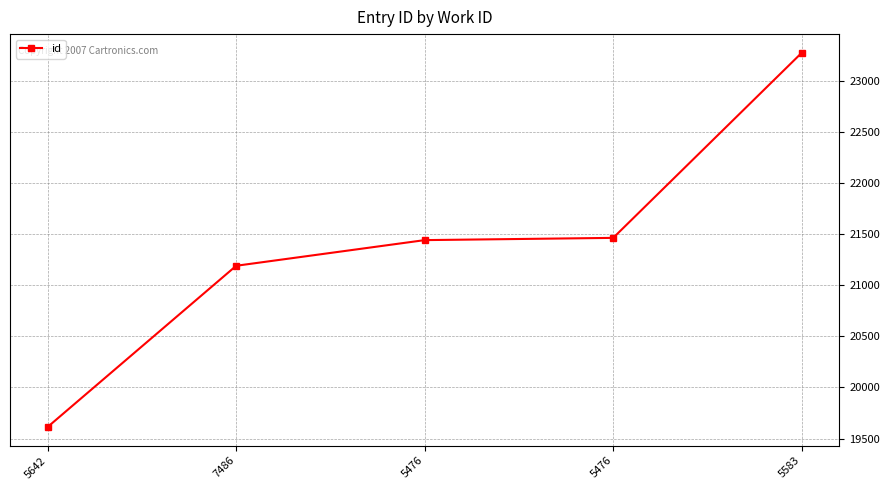

The value at 5642 is 26999. True or false?

False